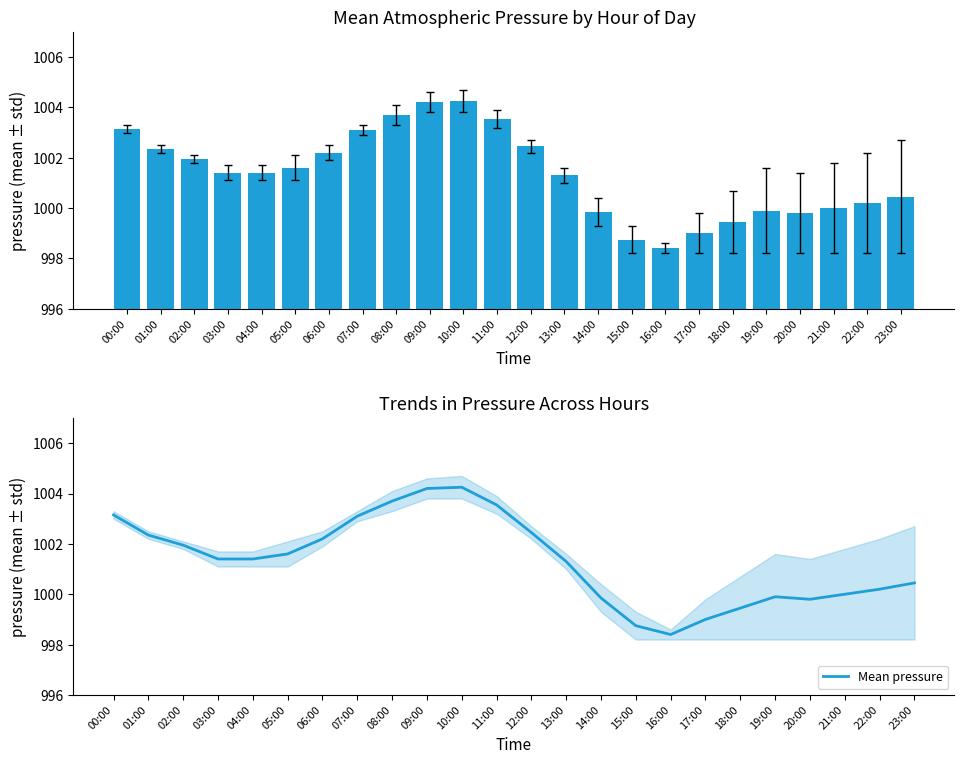

Is it true that Mean pressure equals 1001.3 at 13:00?

True